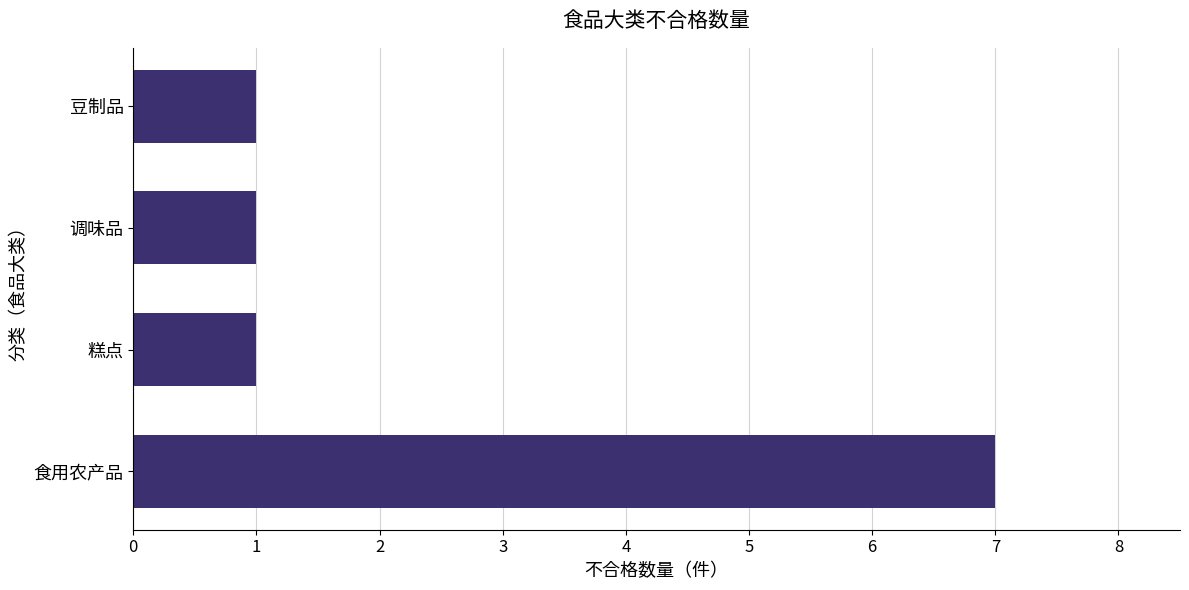

What is the maximum value shown in the chart?

7